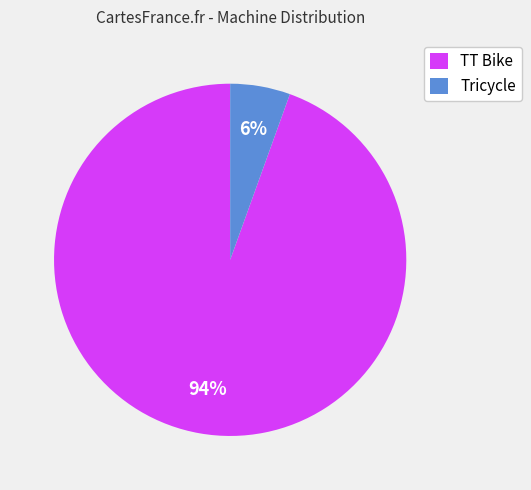

Rank the categories by value from lowest to highest.

Tricycle, TT Bike